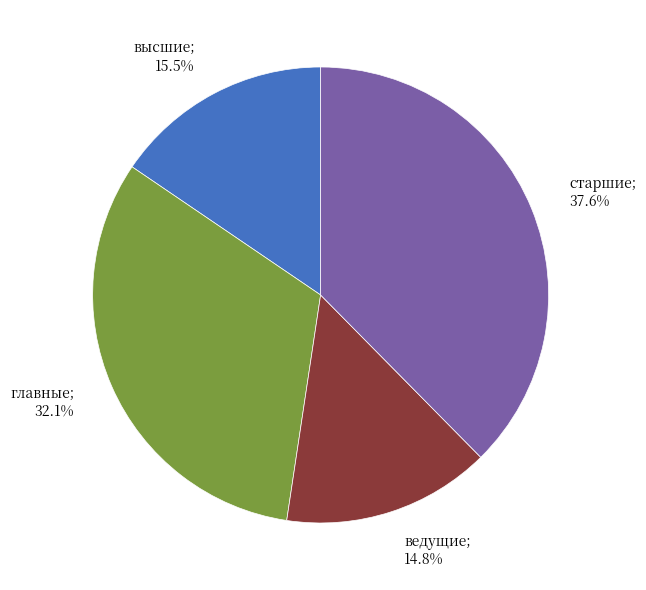

Is there any slice that represents more than half of the pie?

No